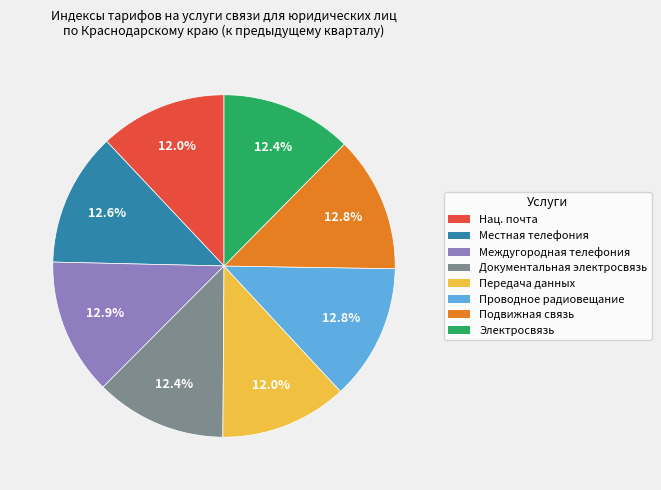

Is there any slice that represents more than half of the pie?

No